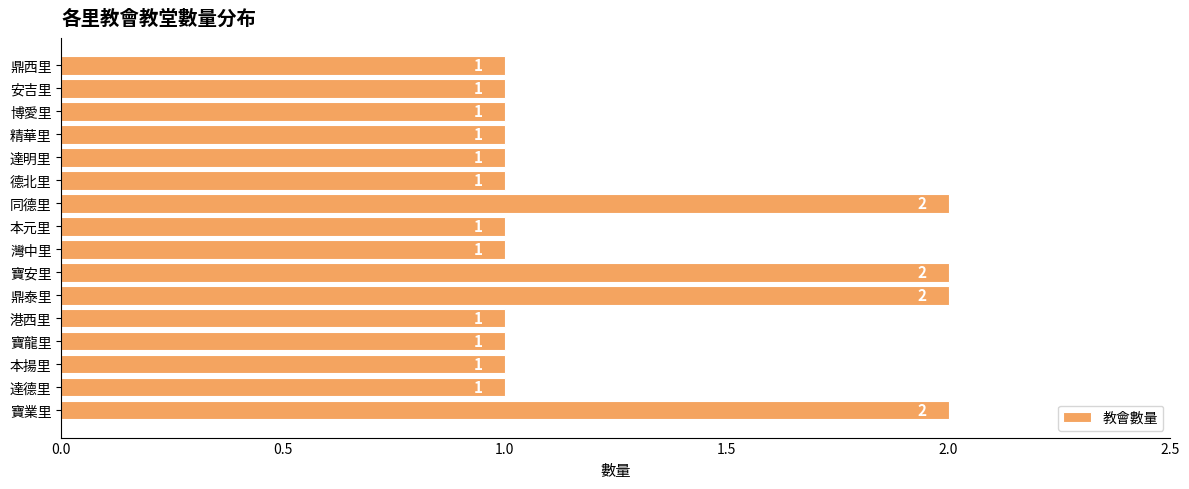

Count the number of categories in the chart.

16